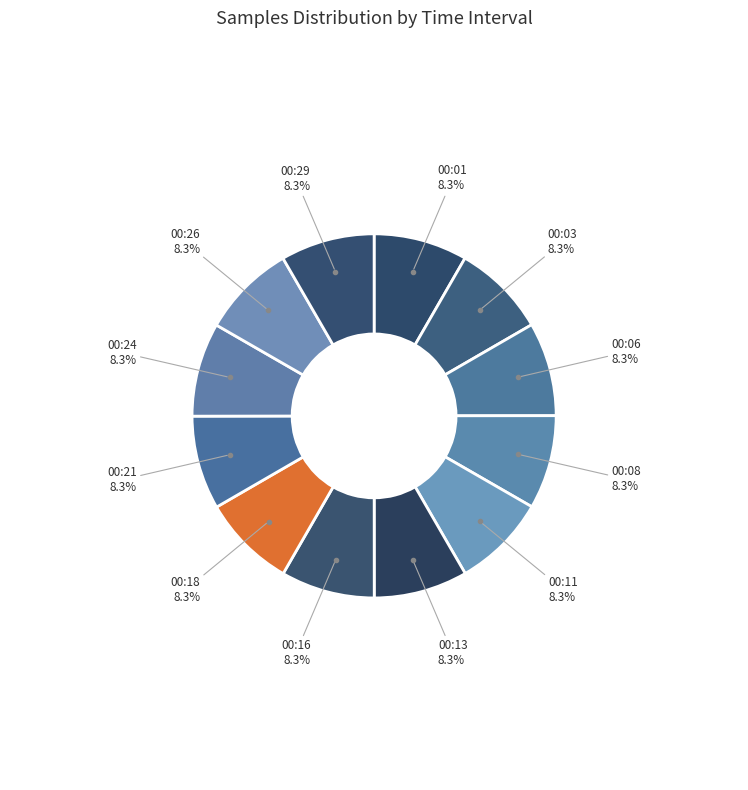

Do 00:16 and 00:13 together represent more than half of the pie?

No